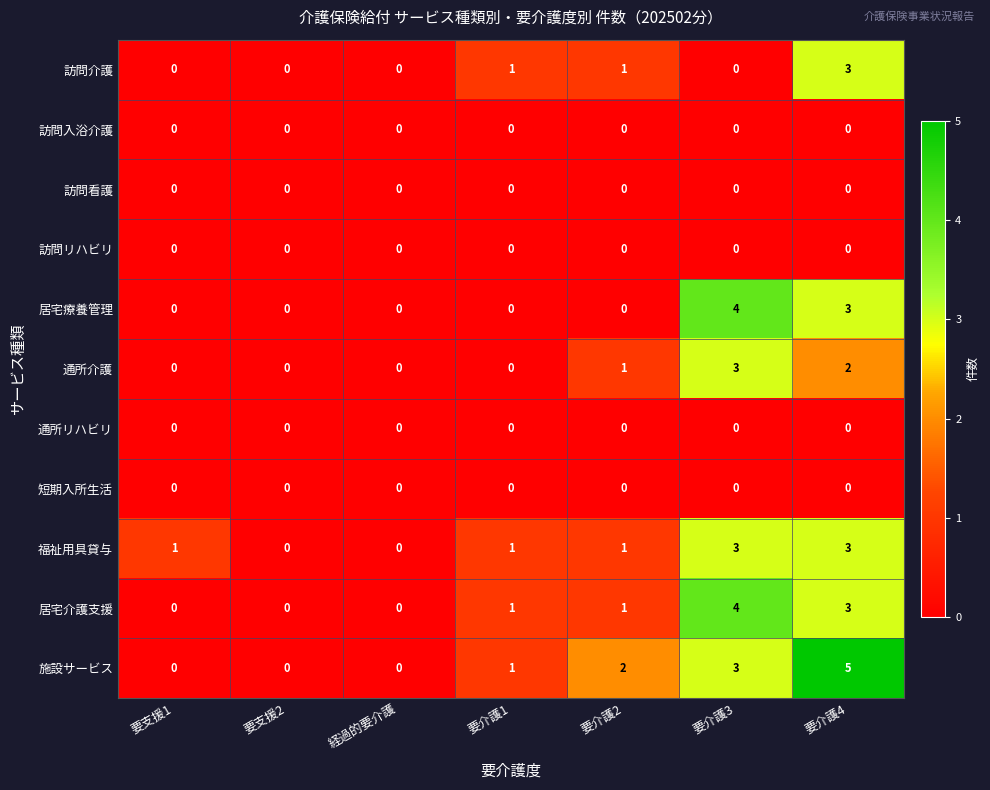

At which label does 施設サービス reach its peak?

要介護4